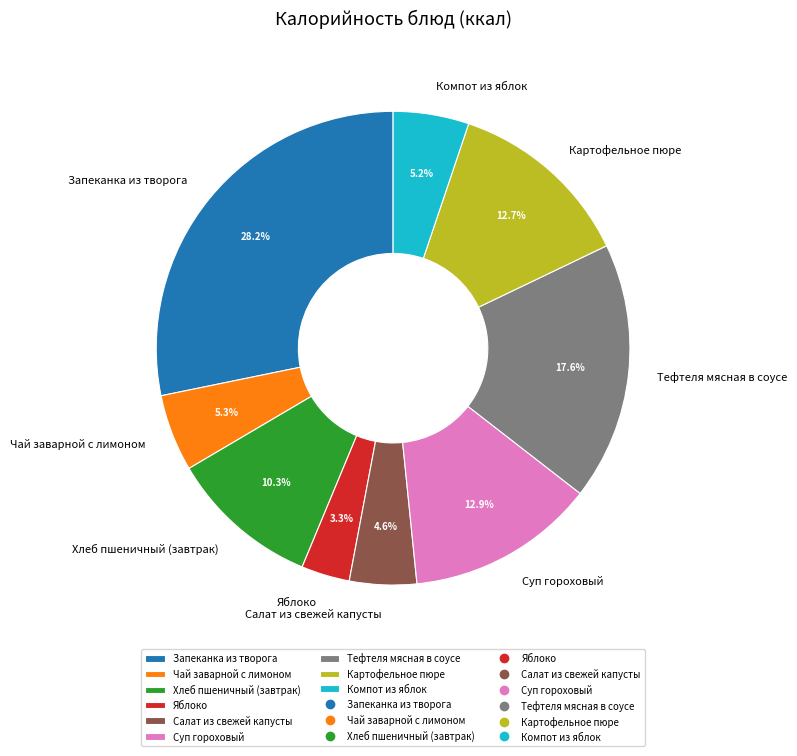

How many slices are in this pie chart?

9